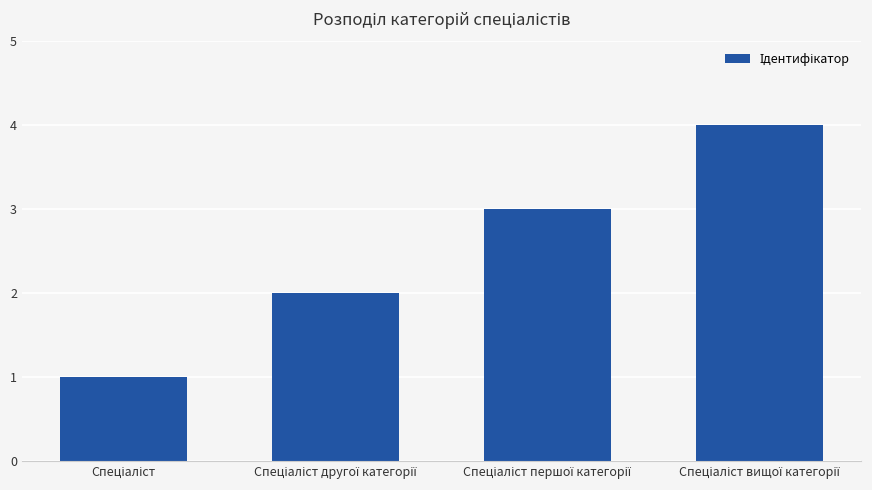

What is the difference between the maximum and minimum values?

3